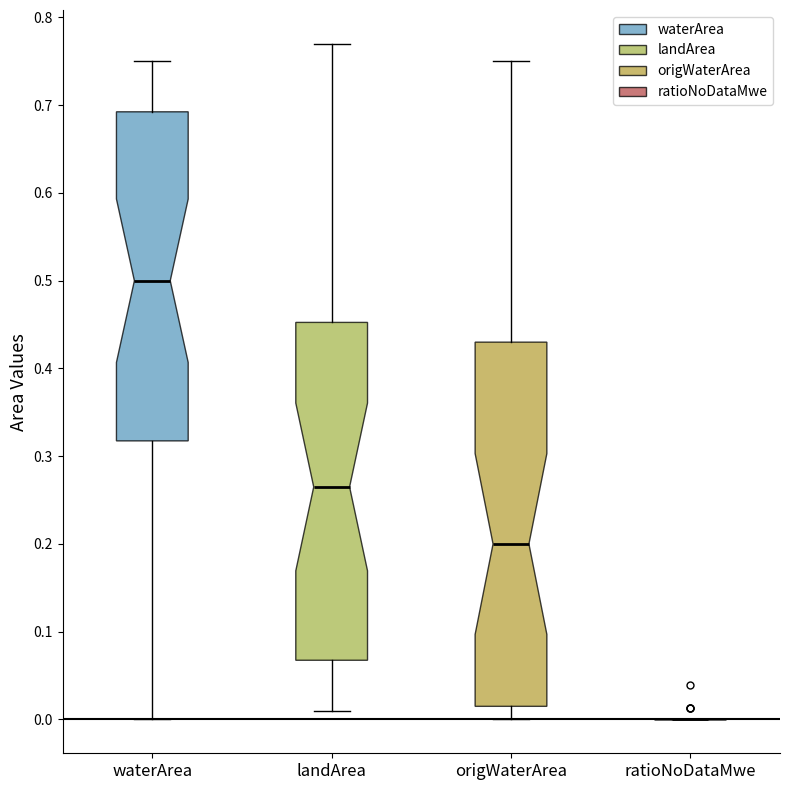

Which box is the tallest, from its lower edge to its upper edge?

origWaterArea